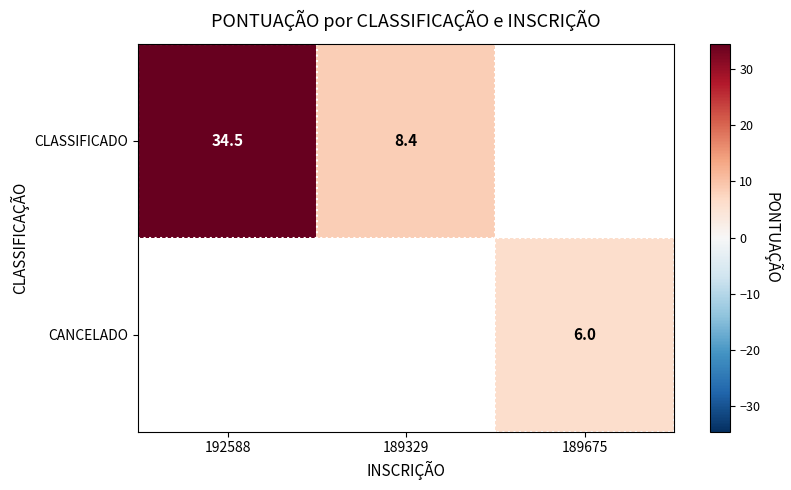

Is the value of CLASSIFICADO at 189329 greater than the value of CANCELADO at 189675?

Yes